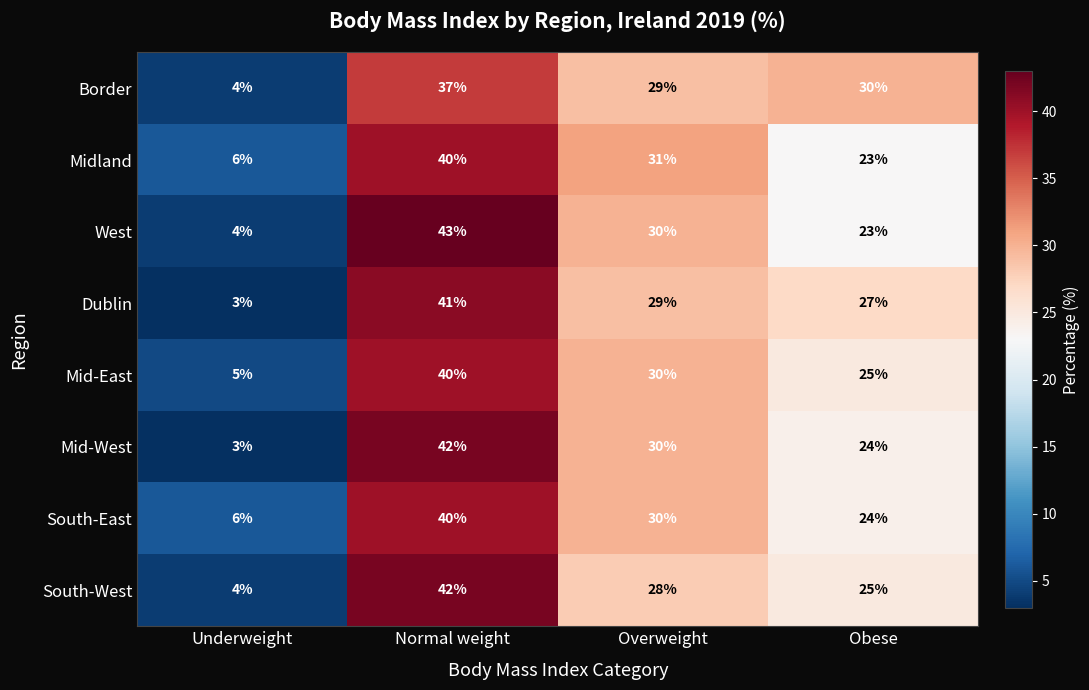

True or false: South-West has a value of 42 at Normal weight.

True